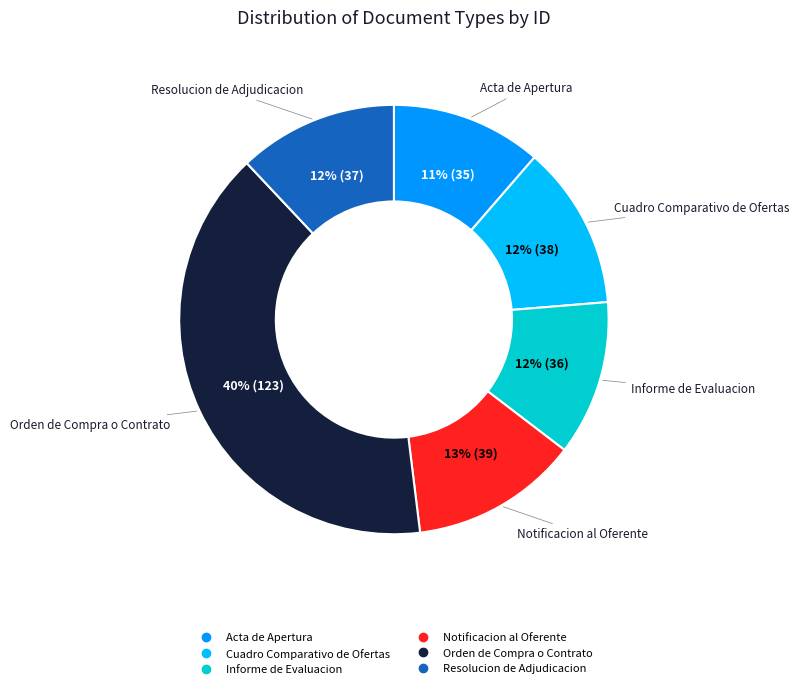

True or false: Resolucion de Adjudicacion accounts for 5% of the total.

False